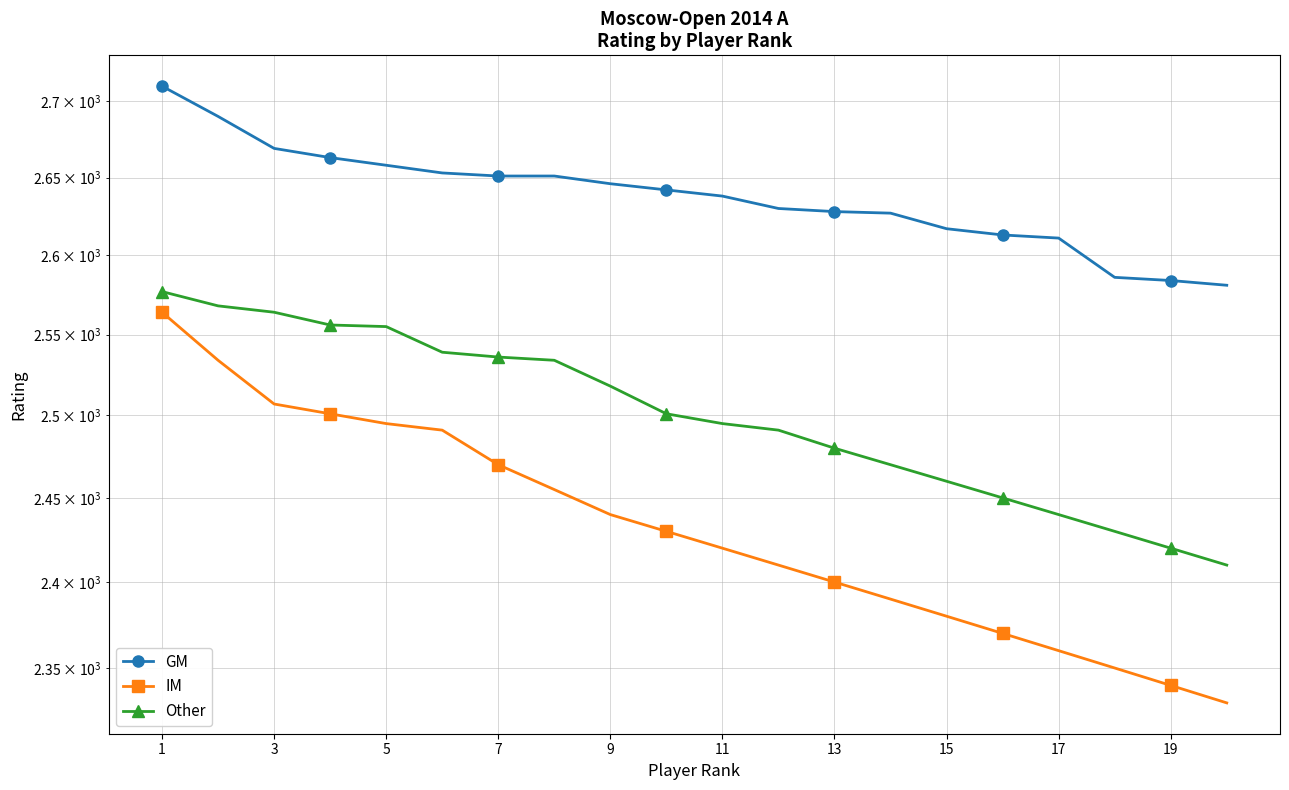

At how many categories does at least one series exceed 2670?

2